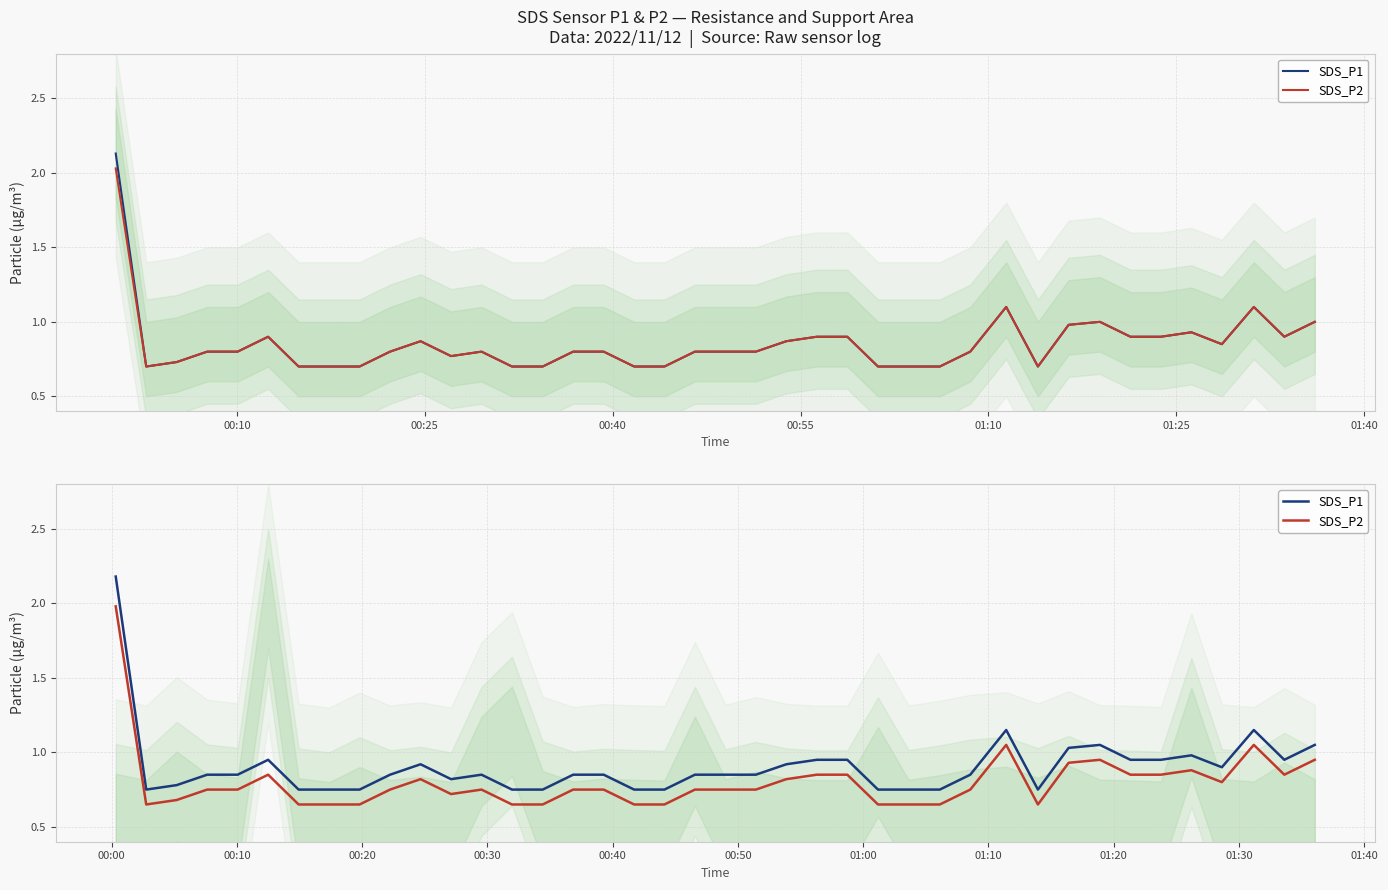

What are all the series names shown in the legend?

SDS_P1, SDS_P2